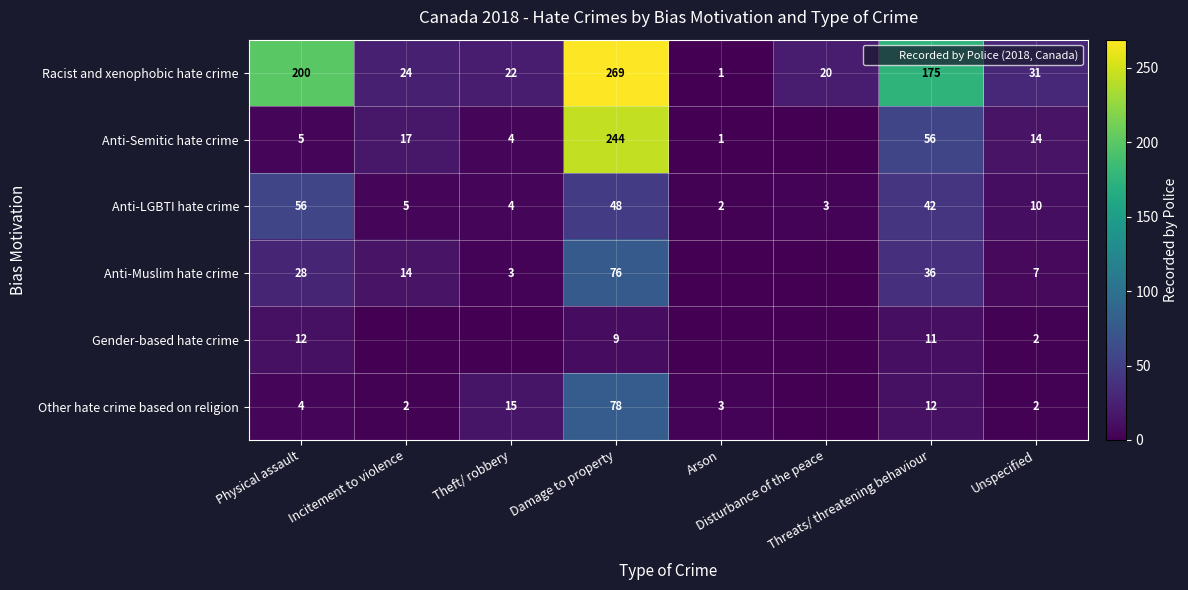

Which label corresponds to the largest value in the chart?

Damage to property